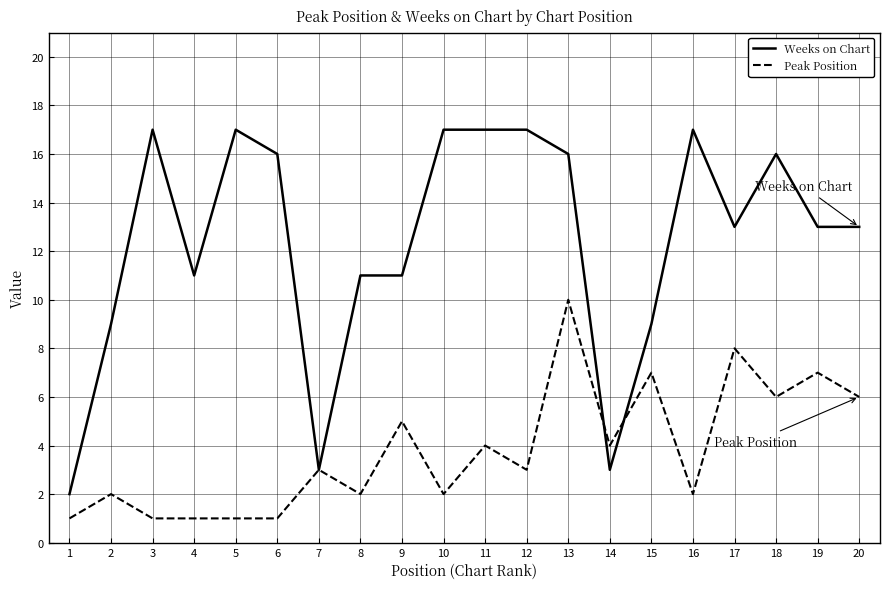

What value does the Peak Position series have at 18?

6